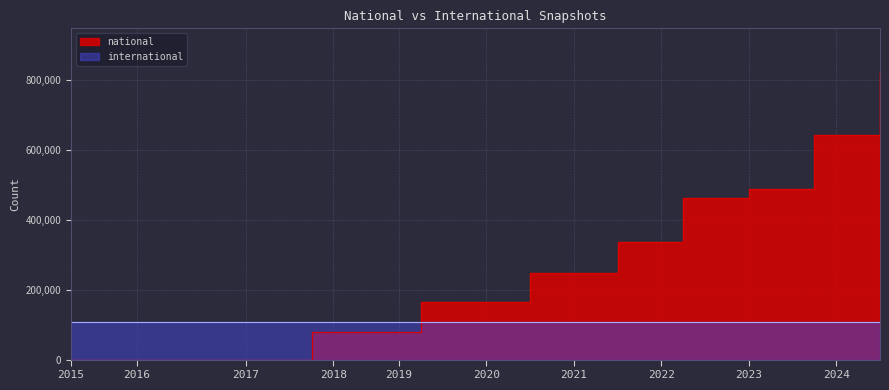

Between which two adjacent categories do international and national first intersect?

2019-01-01 and 2019-04-06